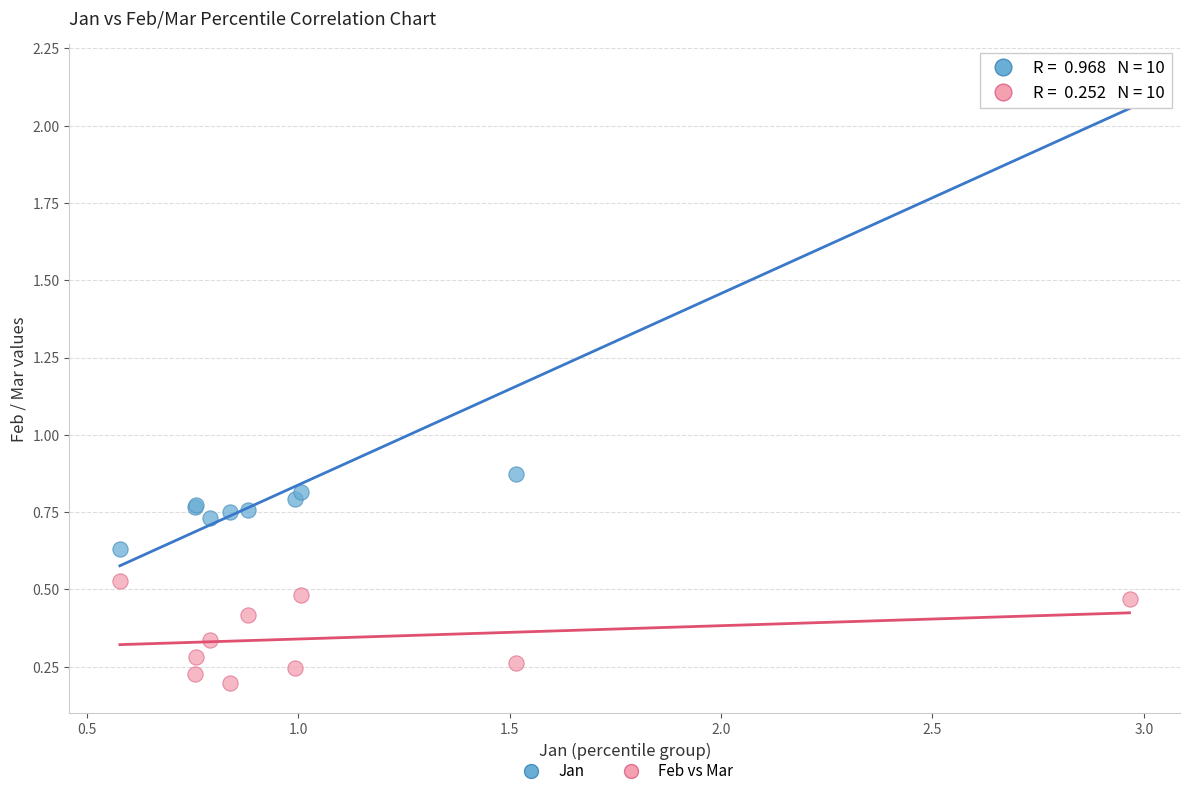

What are all the series names shown in the legend?

Jan, Feb vs Mar